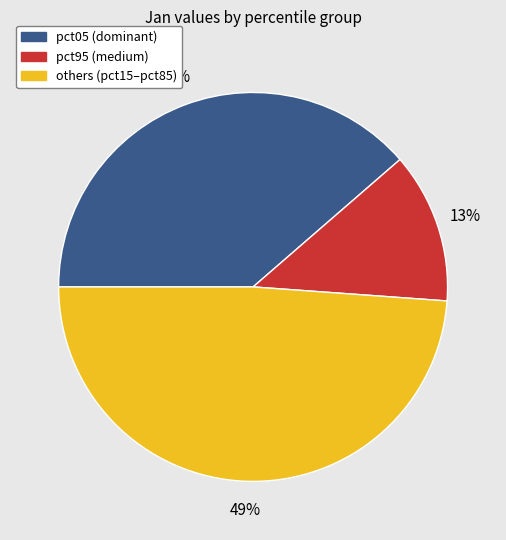

Count the number of slices in the pie.

3